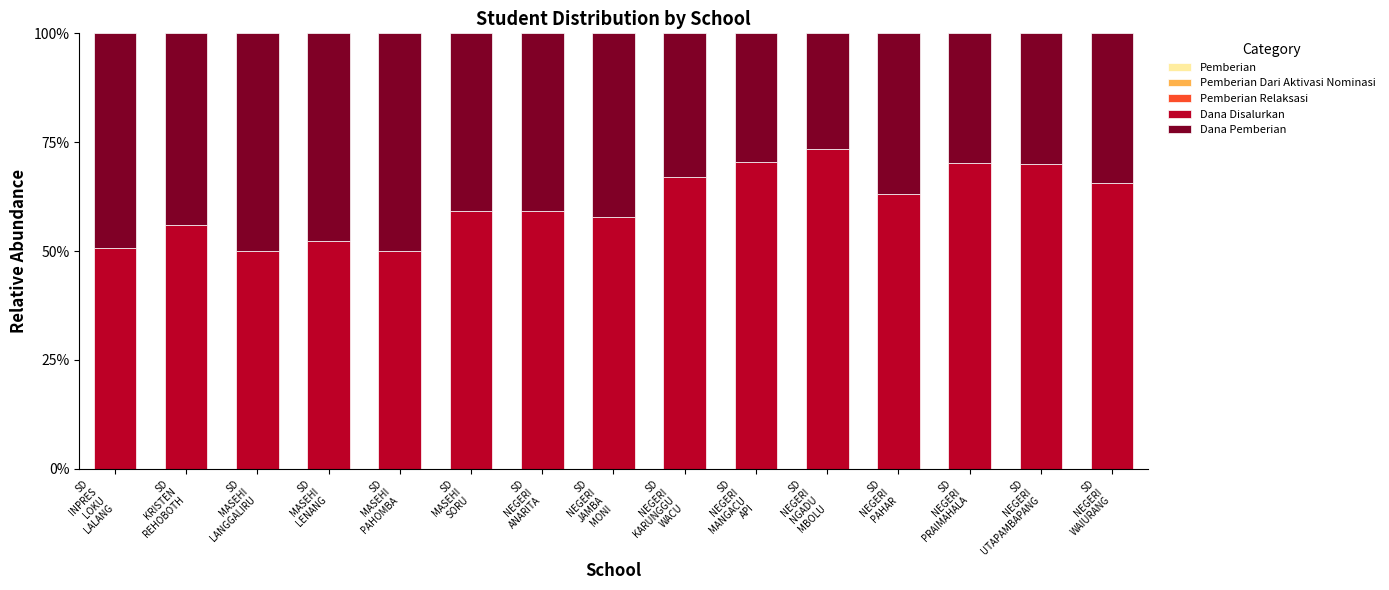

Which series has the largest total across all categories?

Dana Disalurkan